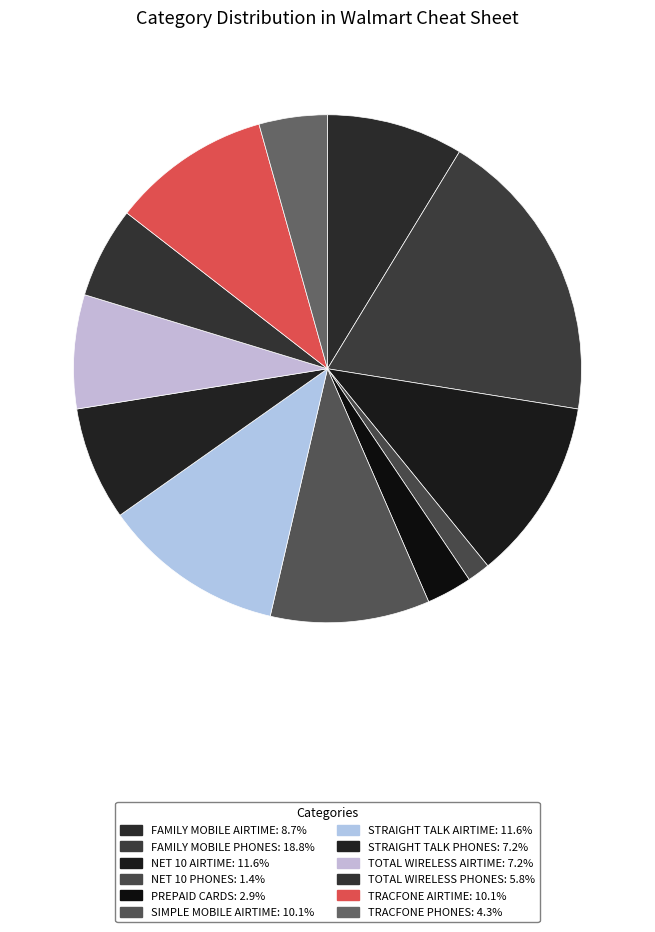

How many slices are in this pie chart?

12